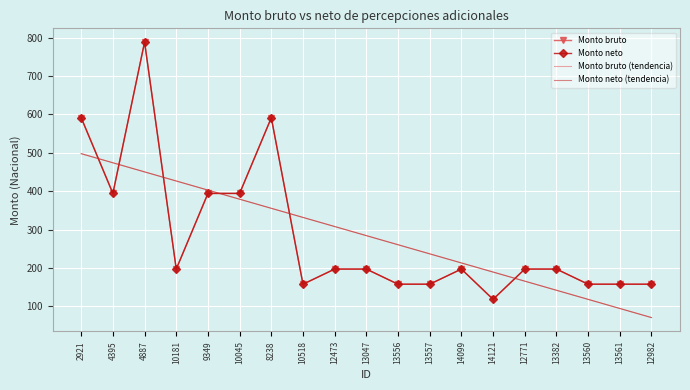

How many data points in Monto bruto are less than 197?

7